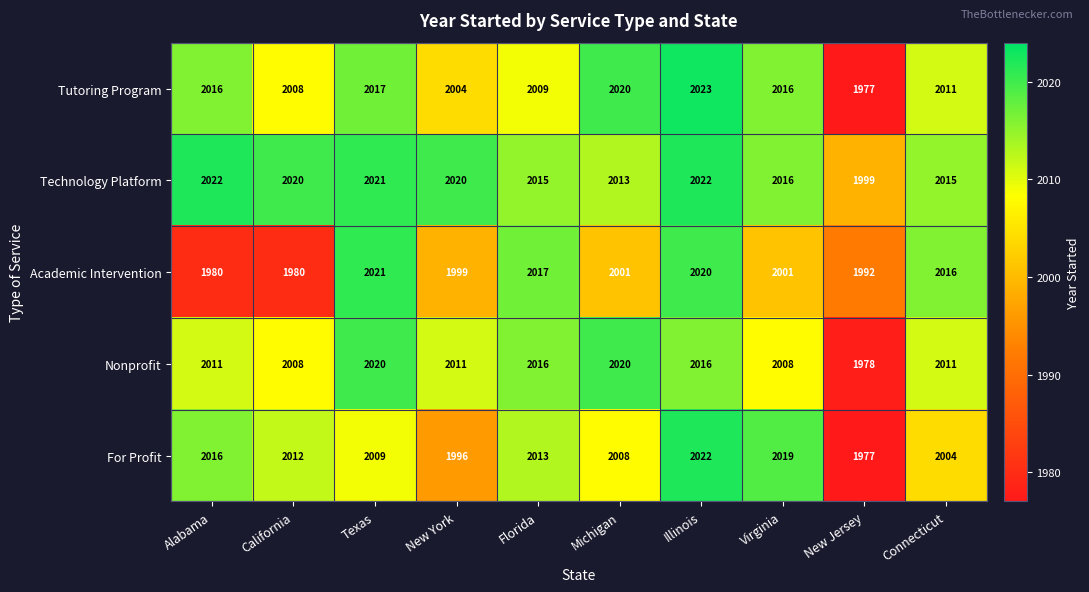

Which series changed the most between Michigan and Connecticut?

Academic Intervention